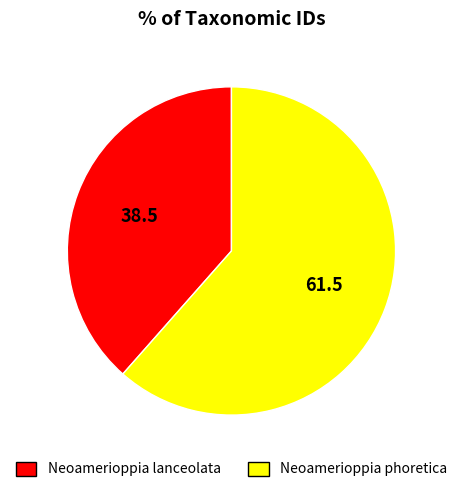

Is the sum of Neoamerioppia lanceolata and Neoamerioppia phoretica greater than half?

Yes